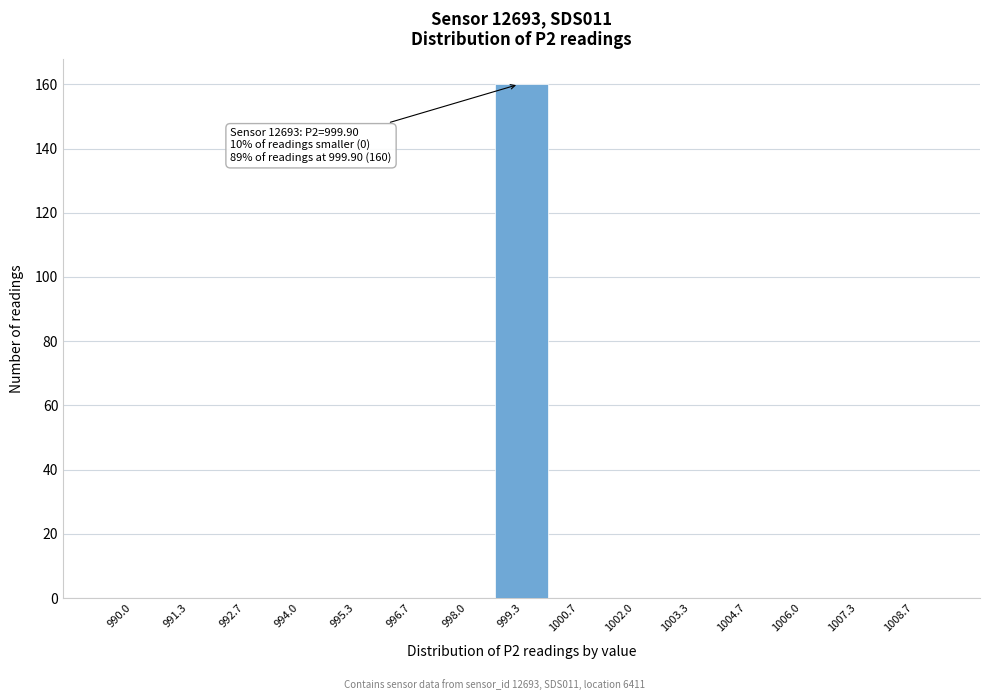

Reading right to left, extract all data points from this chart.

1008.7=0	1007.3=0	1006.0=0	1004.7=0	1003.3=0	1002.0=0	1000.7=0	999.3=160	998.0=0	996.7=0	995.3=0	994.0=0	992.7=0	991.3=0	990.0=0